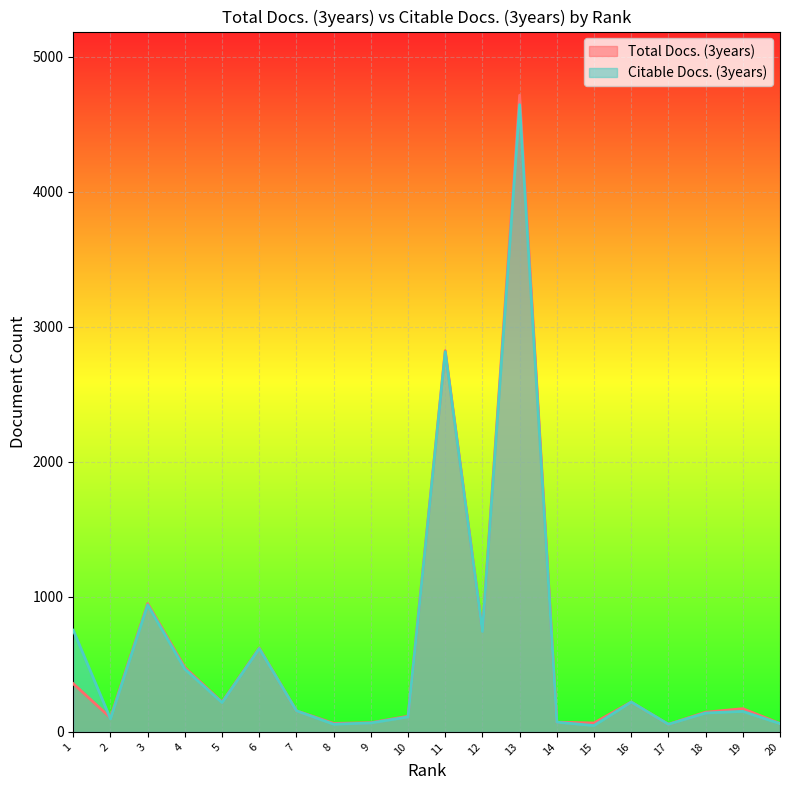

At how many categories does at least one series exceed 3156?

1